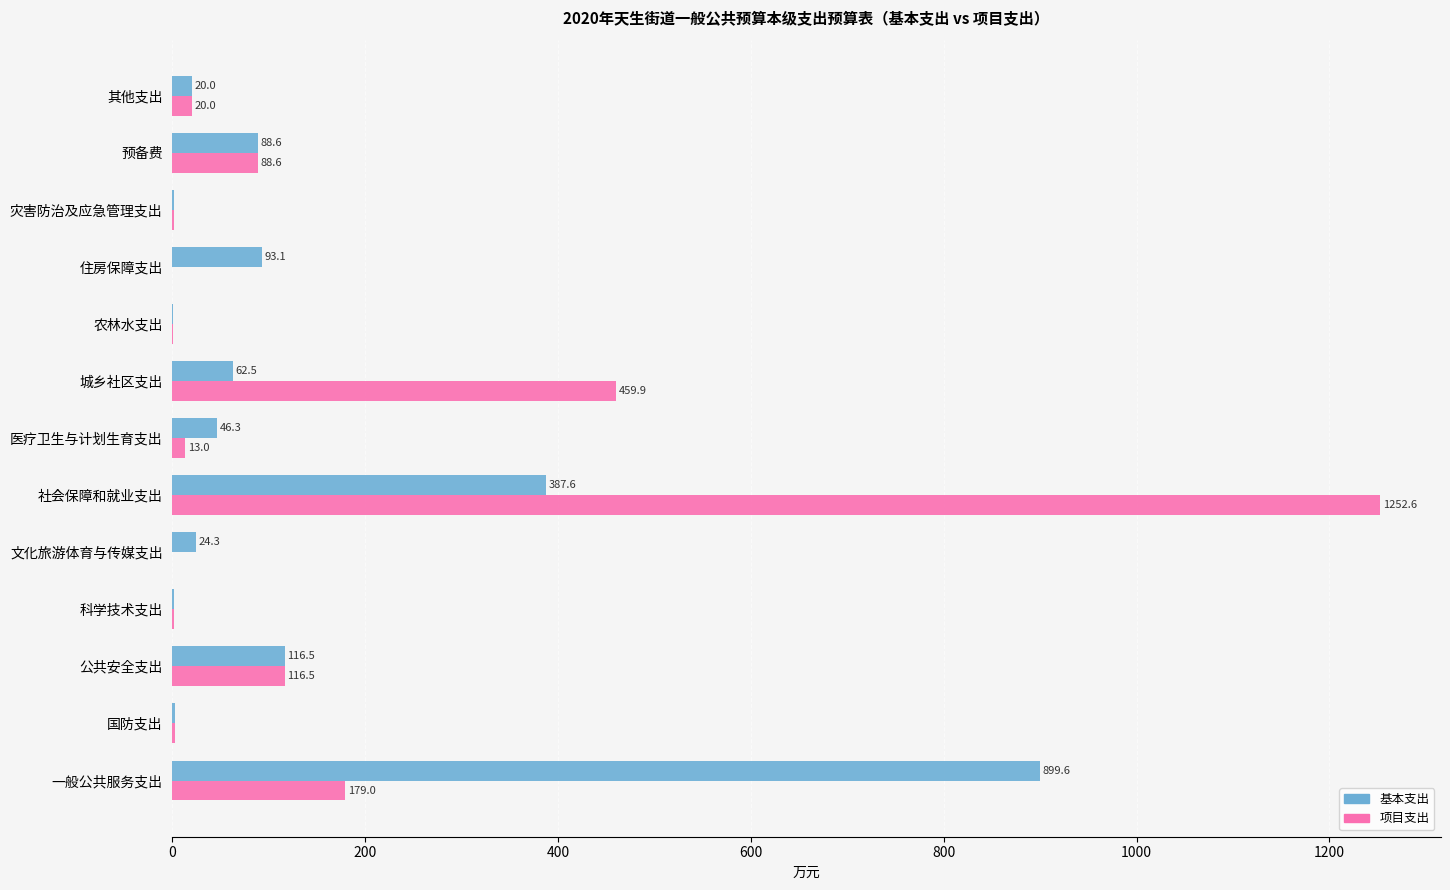

Count the number of categories in the chart.

13